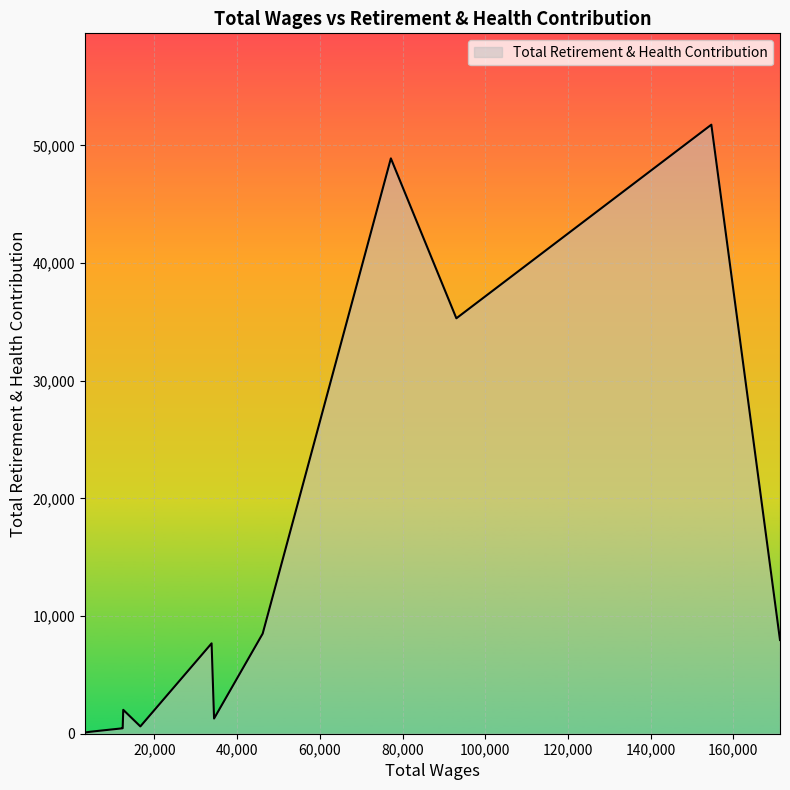

What is the greatest value displayed?

51759